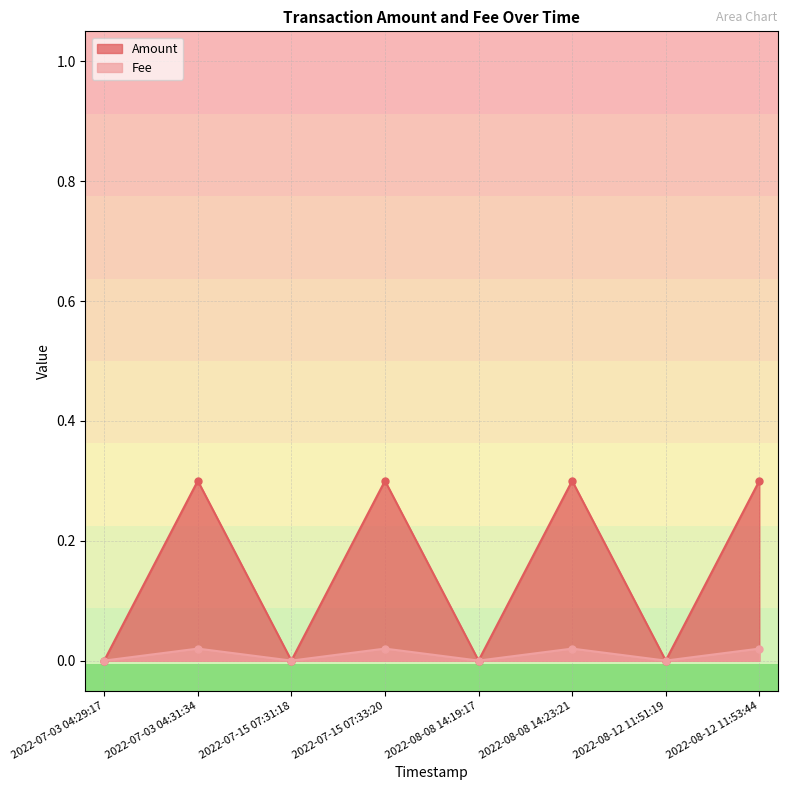

True or false: Fee and Amount intersect in this chart.

False